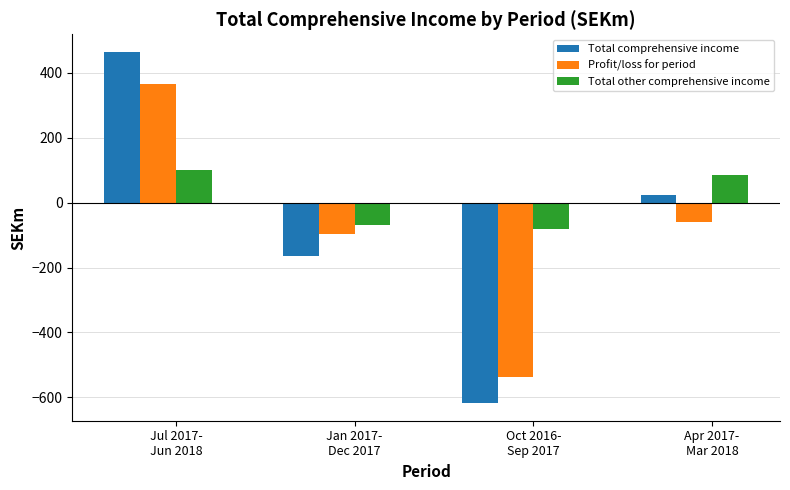

Reading left to right, extract all data points from this chart.

Total comprehensive income: 465	-165	-618	25
Profit/loss for period: 365	-97	-537	-61
Total other comprehensive income: 100	-68	-81	86